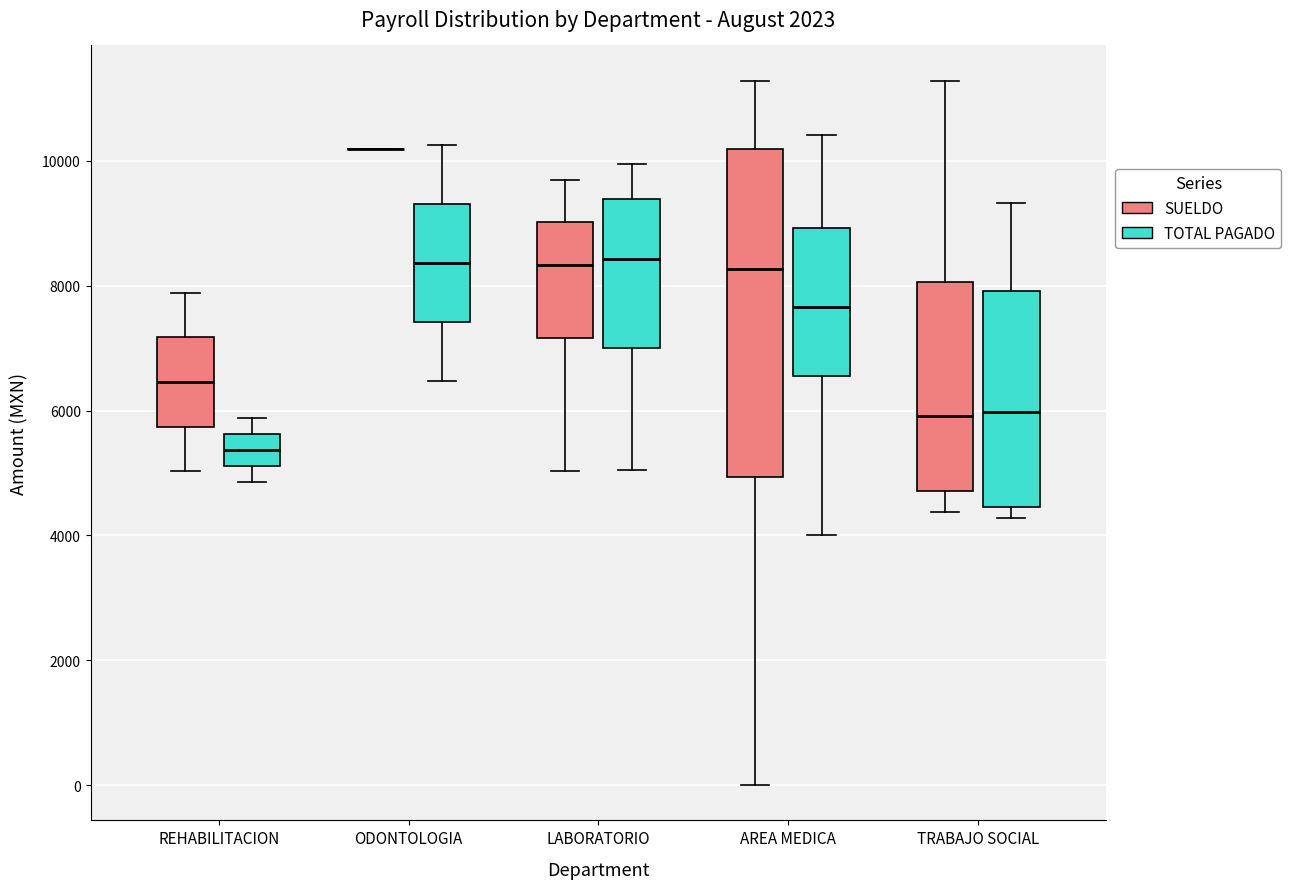

Reading left to right, transcribe this box plot: for each box, give where its median line is, the range the box spans, and where its two whiskers end, as read against the y-axis. The values are not printed on the chart, so give them approximately, as read against the axis.

REHABILITACION (SUELDO): median 6400, box 5800 to 7200, whiskers 5000 to 7800
REHABILITACION (TOTAL PAGADO): median 5400, box 5200 to 5600, whiskers 4800 to 5800
ODONTOLOGIA (SUELDO): box collapsed to a line at 10200, whiskers 10200 to 10200
ODONTOLOGIA (TOTAL PAGADO): median 8400, box 7400 to 9400, whiskers 6400 to 10200
LABORATORIO (SUELDO): median 8400, box 7200 to 9000, whiskers 5000 to 9600
LABORATORIO (TOTAL PAGADO): median 8400, box 7000 to 9400, whiskers 5000 to 10000
AREA MEDICA (SUELDO): median 8200, box 5000 to 10200, whiskers 0 to 11200
AREA MEDICA (TOTAL PAGADO): median 7600, box 6600 to 9000, whiskers 4000 to 10400
TRABAJO SOCIAL (SUELDO): median 6000, box 4800 to 8000, whiskers 4400 to 11200
TRABAJO SOCIAL (TOTAL PAGADO): median 6000, box 4400 to 8000, whiskers 4200 to 9400